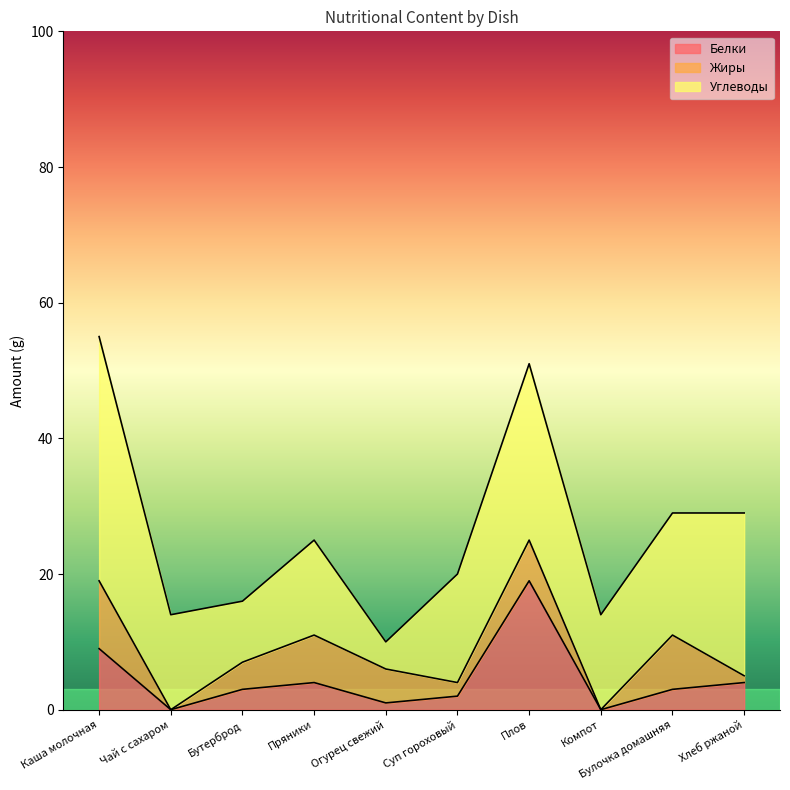

What is the label of the 9th point from the right?

Чай с сахаром